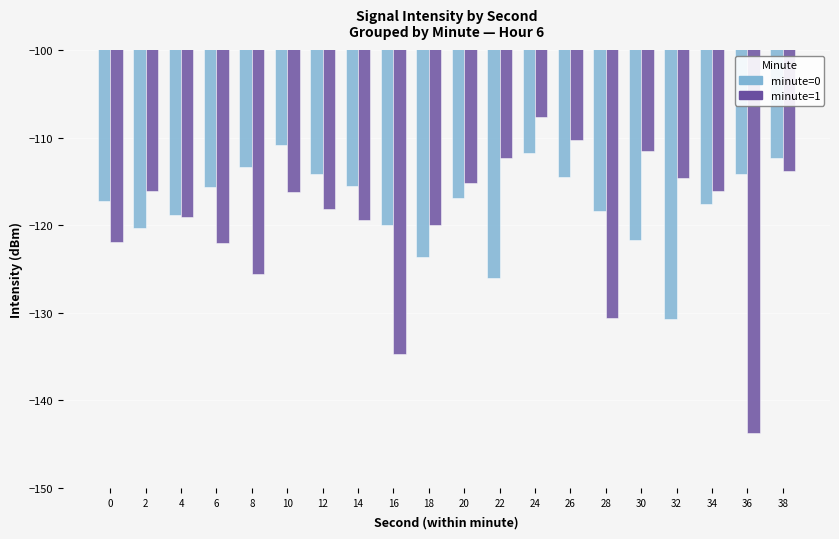

What is the difference between the minute=0 values at 2 and 18?

3.4